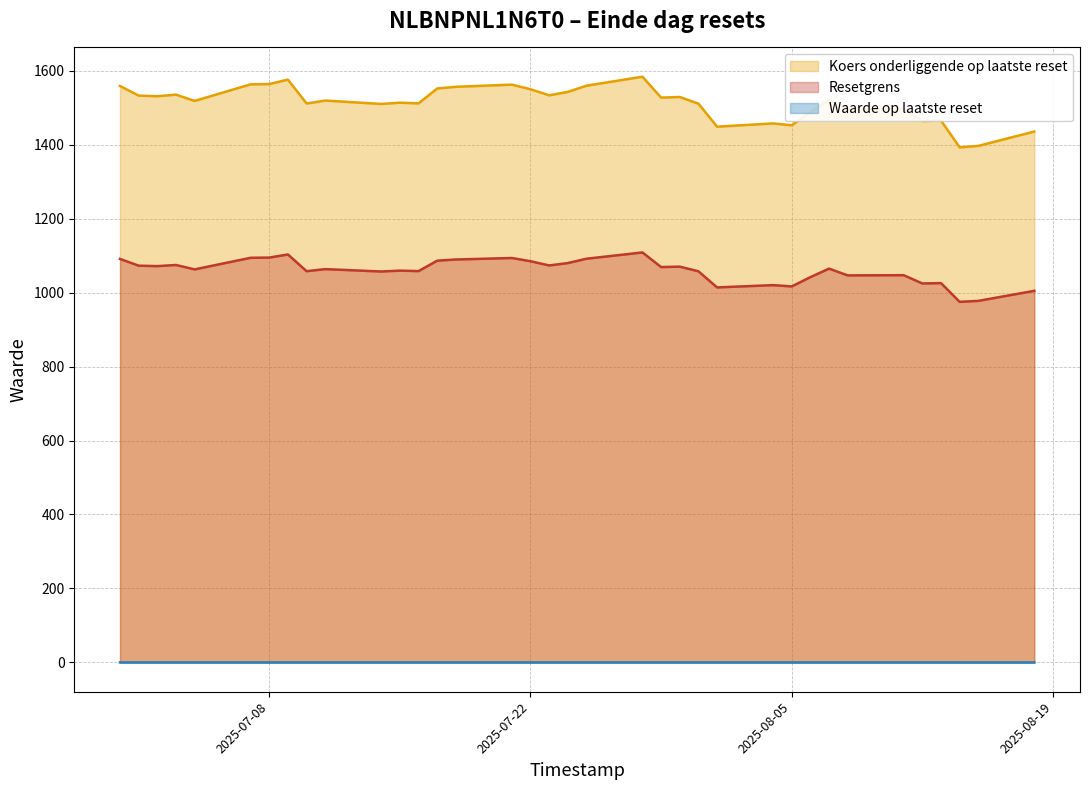

The value of Koers onderliggende op laatste reset at 2025-08-04 is 2502.4. True or false?

False